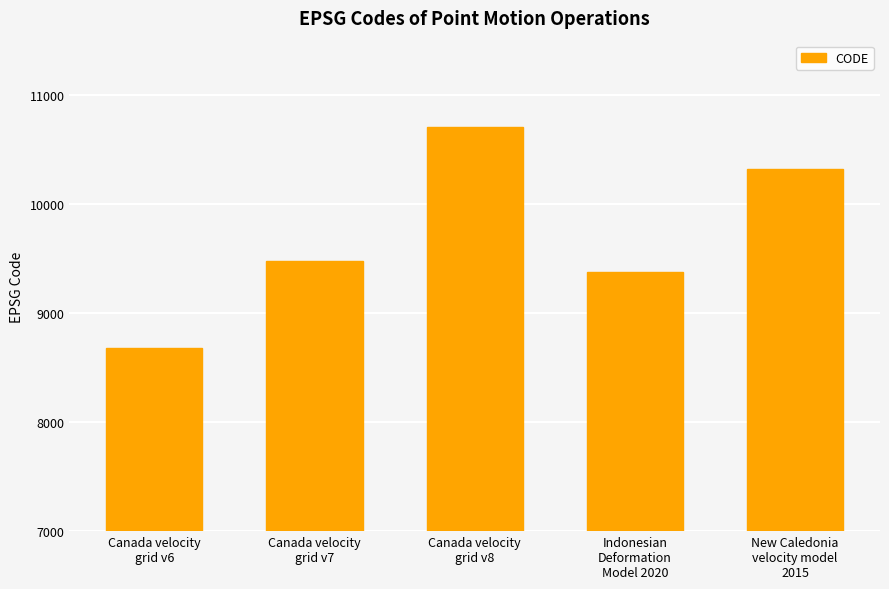

The value at Indonesian
Deformation
Model 2020 is 13862. True or false?

False